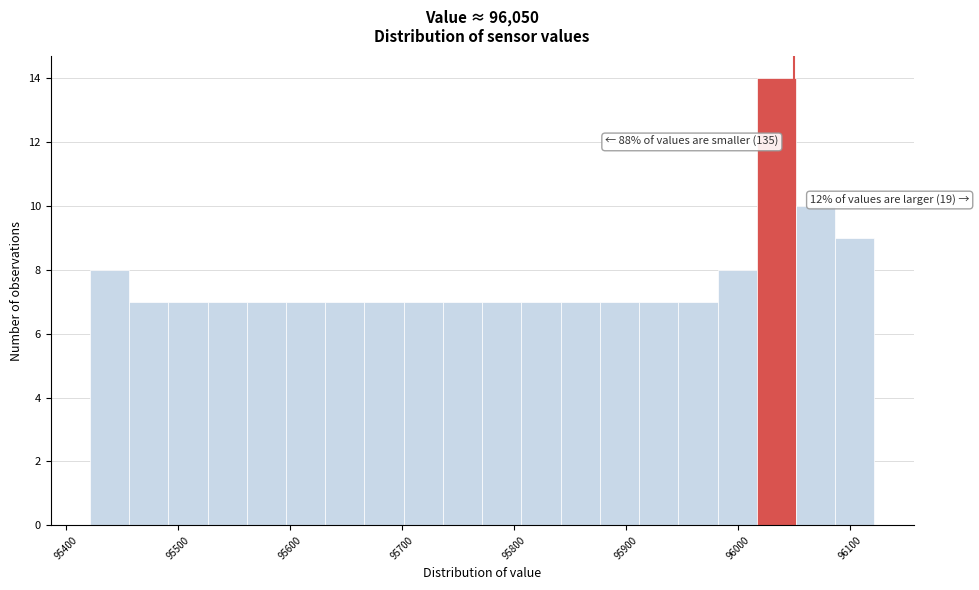

Read against the x-axis, roughly where is the centre of the tallest bar?

96030